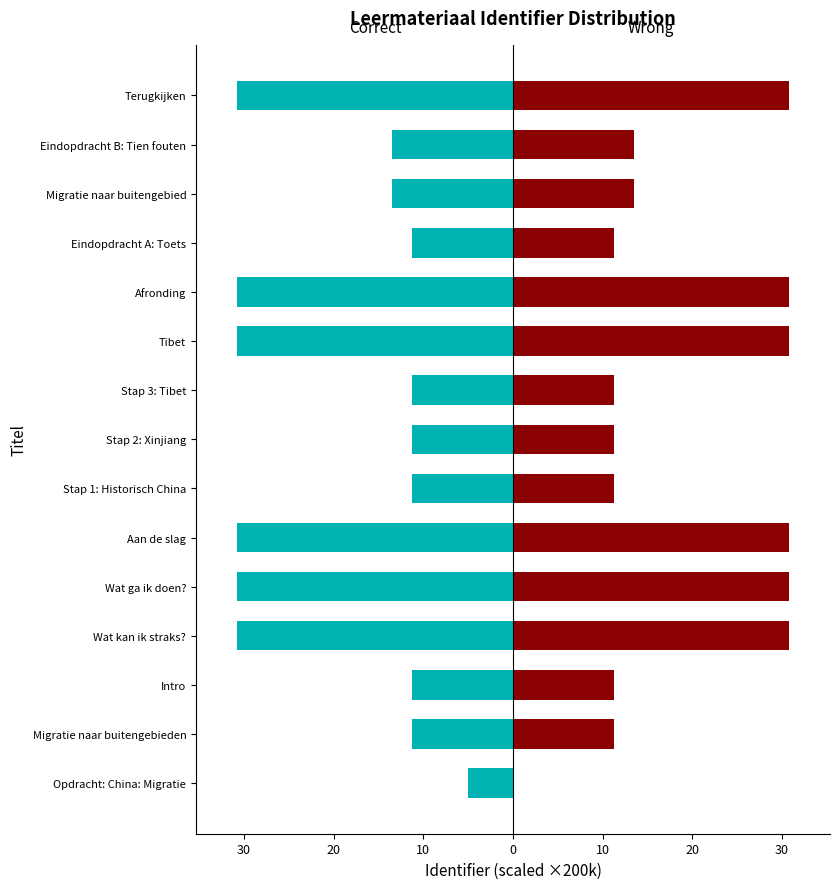

What is the difference between the highest and lowest values at Aan de slag?

61.5